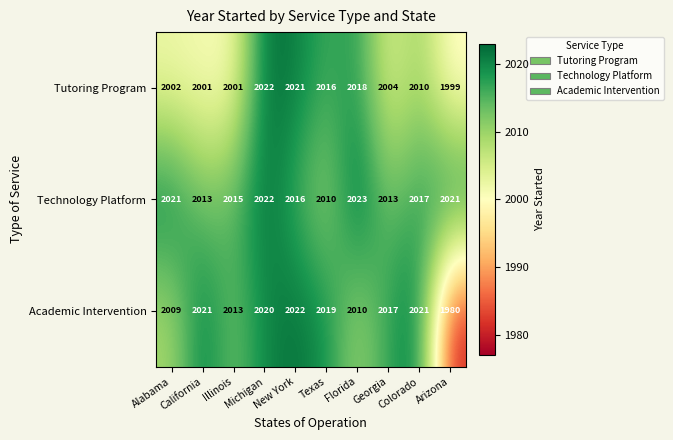

Which series has the largest range (max minus min)?

Academic Intervention